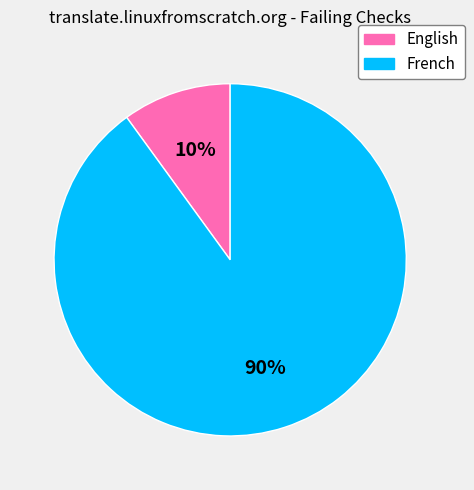

To the nearest percent, what is the combined percentage of French and English?

100%